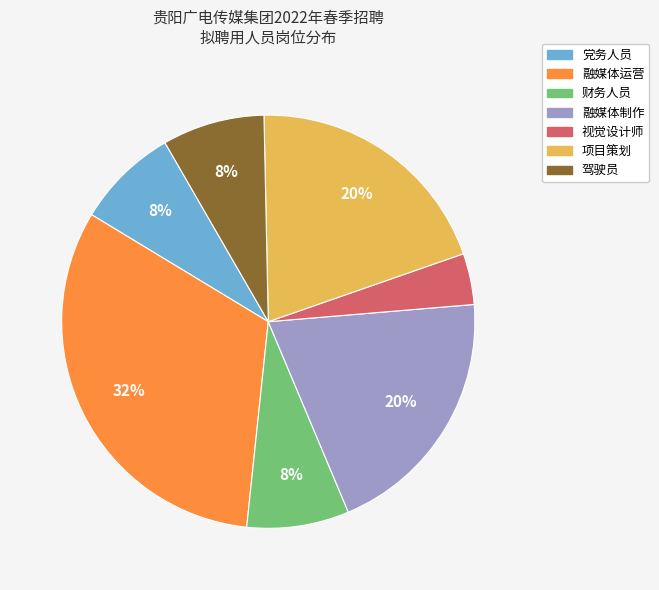

Approximately how many times larger is the value at 驾驶员 compared to 项目策划?

0.4